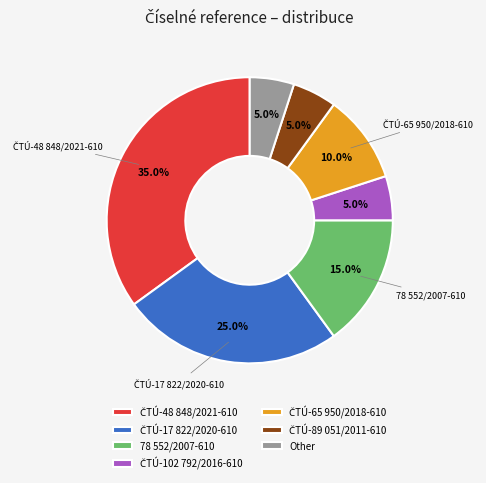

Is there a majority slice in this chart?

No